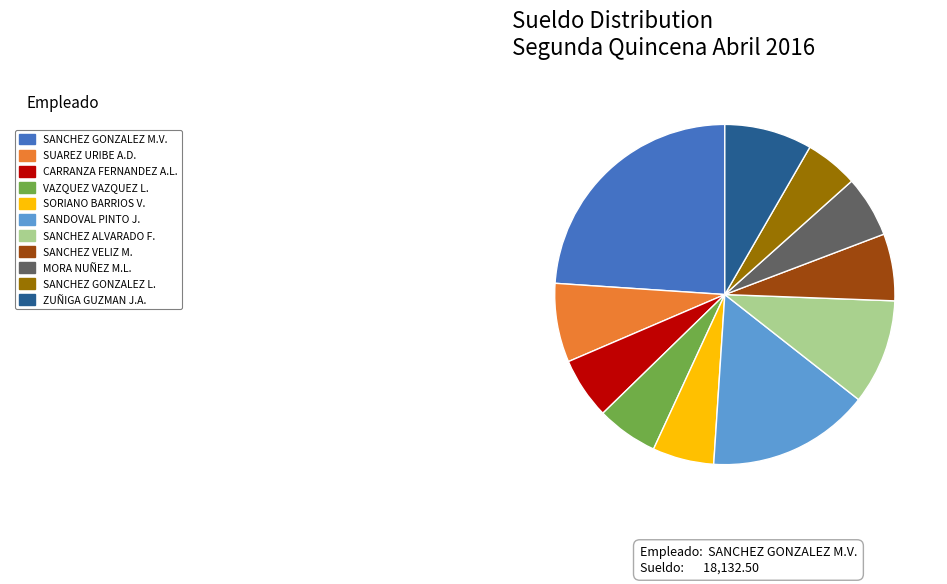

Does any single category account for the majority?

No